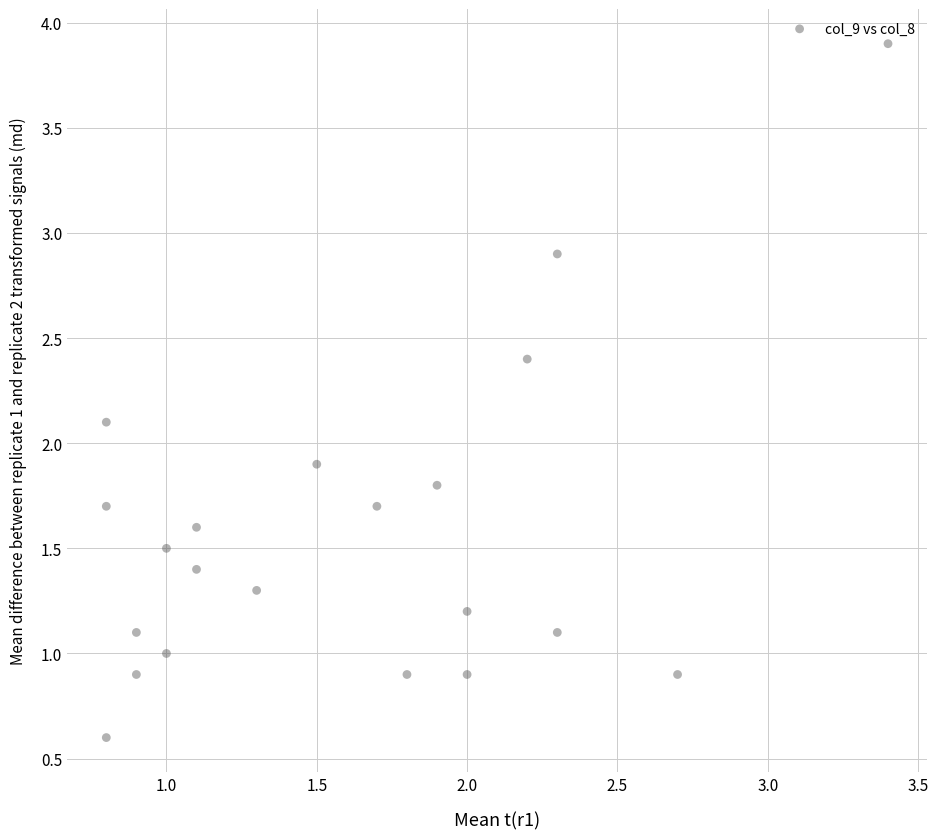

What is the range of Y values (max minus min)?

3.3